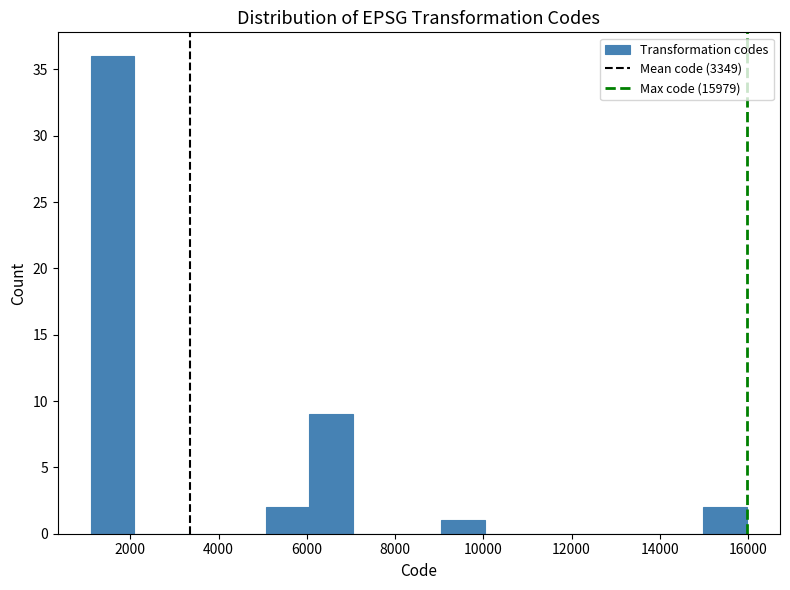

Reading left to right, list every bar in this chart as the range it spans on the x-axis followed by its height. Neither the bar edges nor the heights are printed on the chart, so give them approximately, as read against the axes.

1200 to 2000: 36
2000 to 3000: 0
3000 to 4000: 0
4000 to 5000: 0
5000 to 6000: 2
6000 to 7000: 9
7000 to 8000: 0
8000 to 9000: 0
9000 to 10000: 1
10000 to 11000: 0
11000 to 12000: 0
12000 to 13000: 0
13000 to 14000: 0
14000 to 15000: 0
15000 to 16000: 2